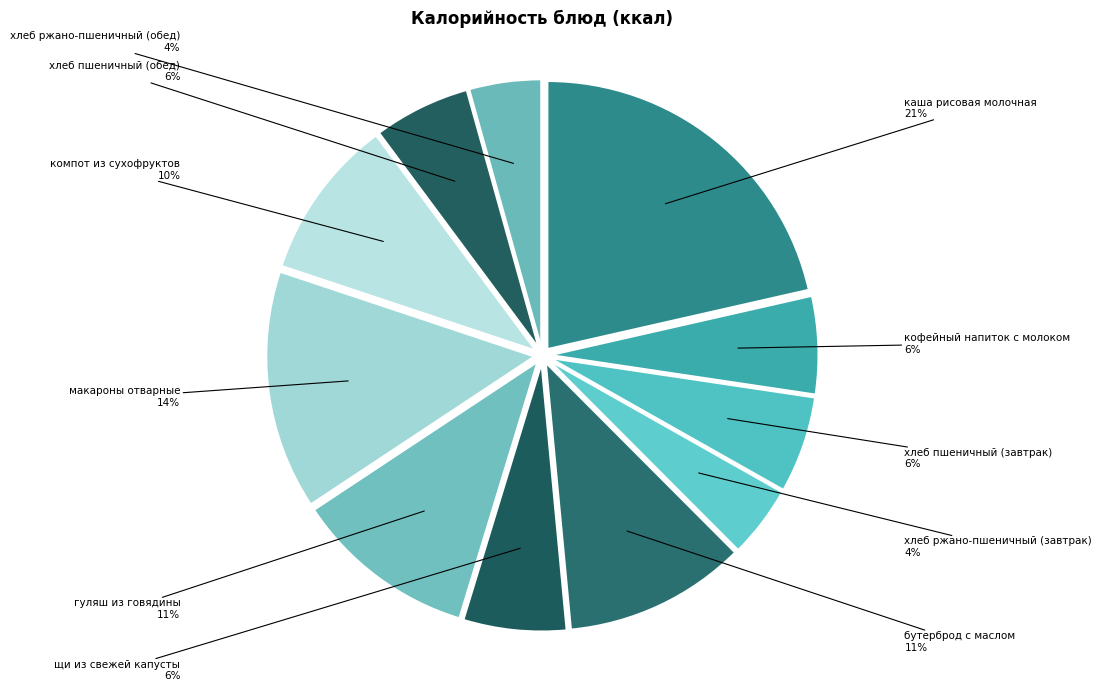

Count the number of slices in the pie.

11